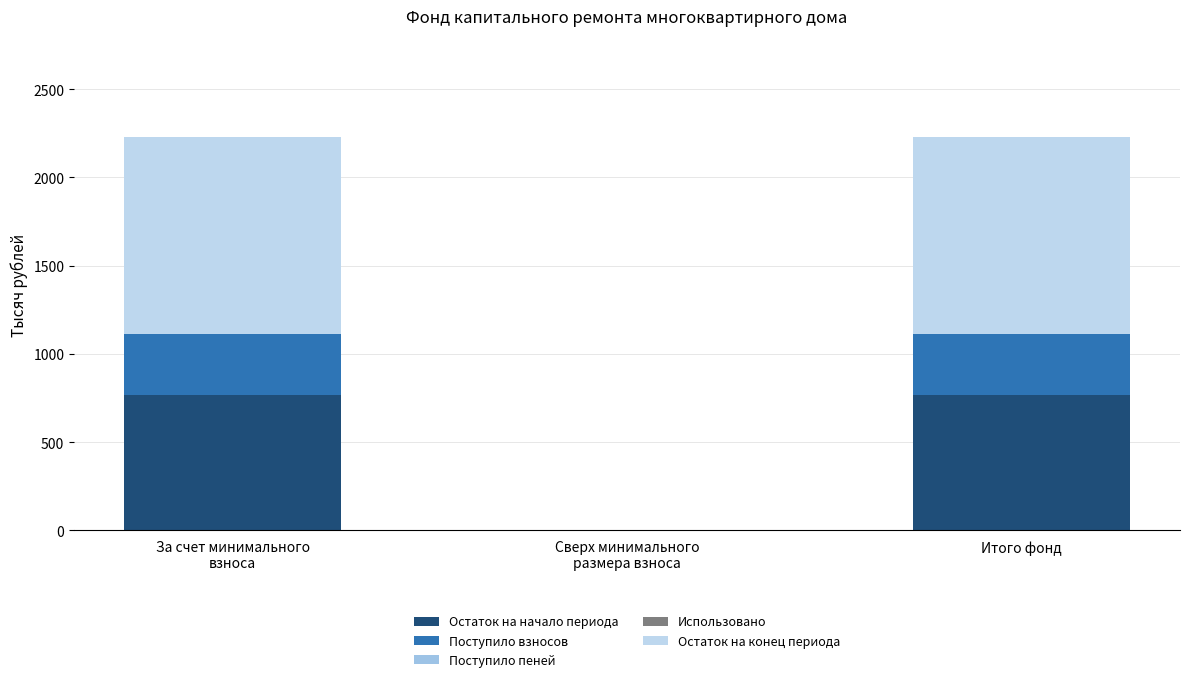

Rank the categories by Поступило пеней value from highest to lowest.

За счет минимального
взноса, Итого фонд, Сверх минимального
размера взноса